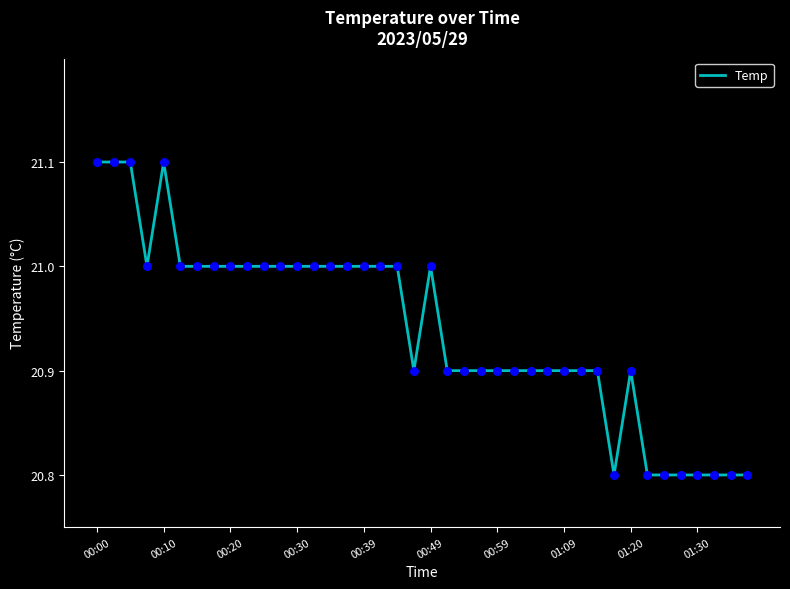

What is the difference between the maximum and minimum values?

0.3